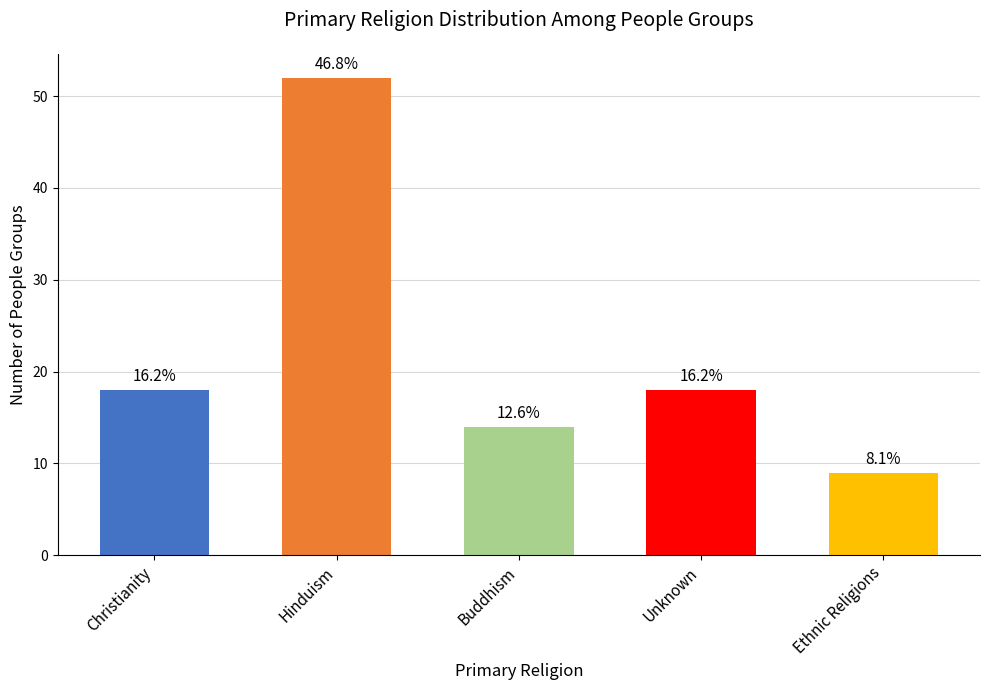

What position from the left is Buddhism?

3